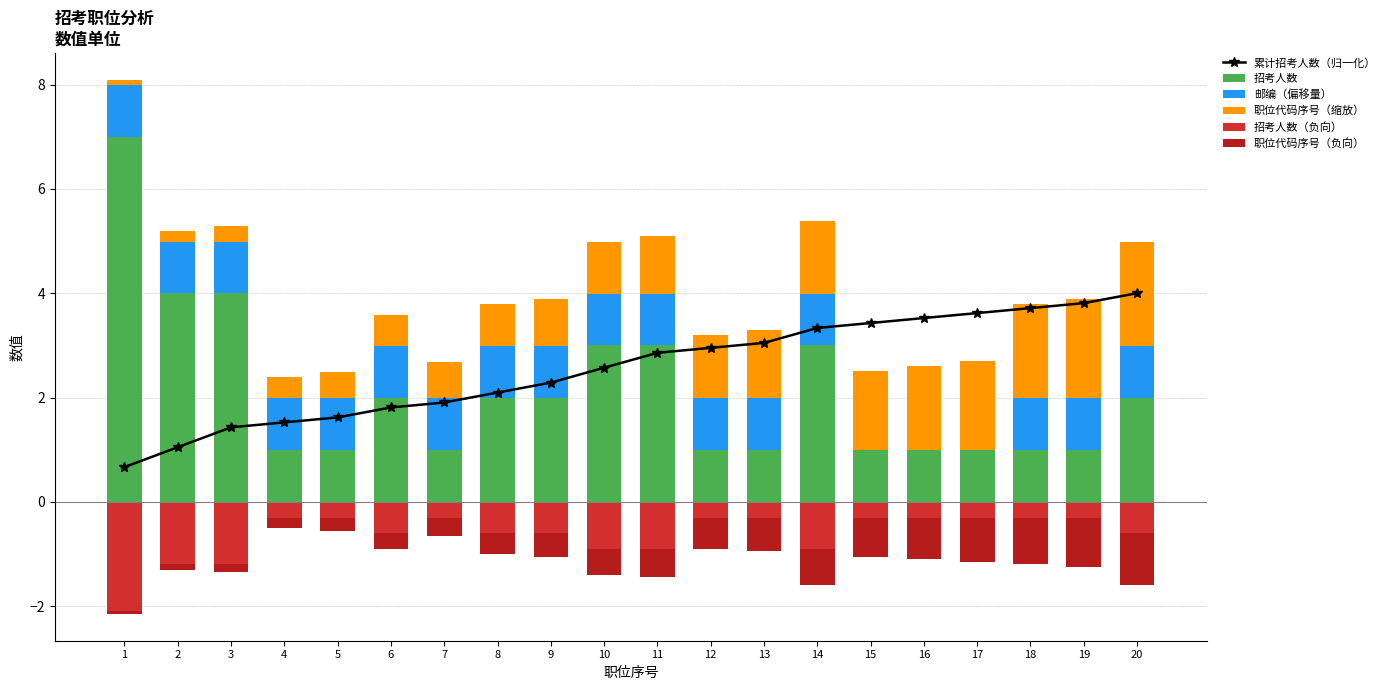

How many data points in 招考人数 are above 2?

6